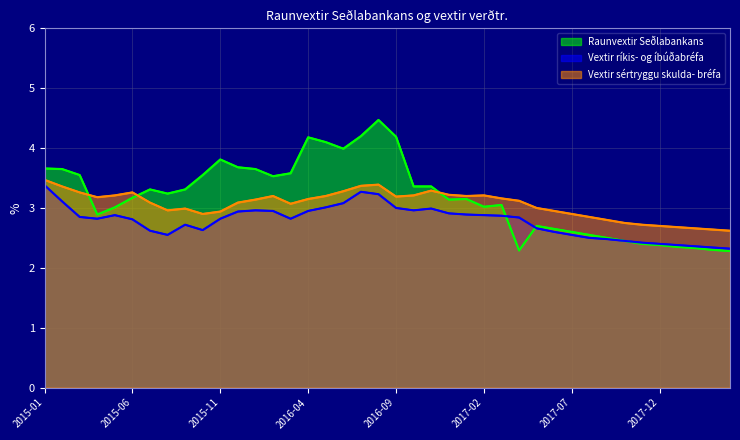

Where is the first local maximum for Vextir ríkis- og íbúðabréfa?

2015-05